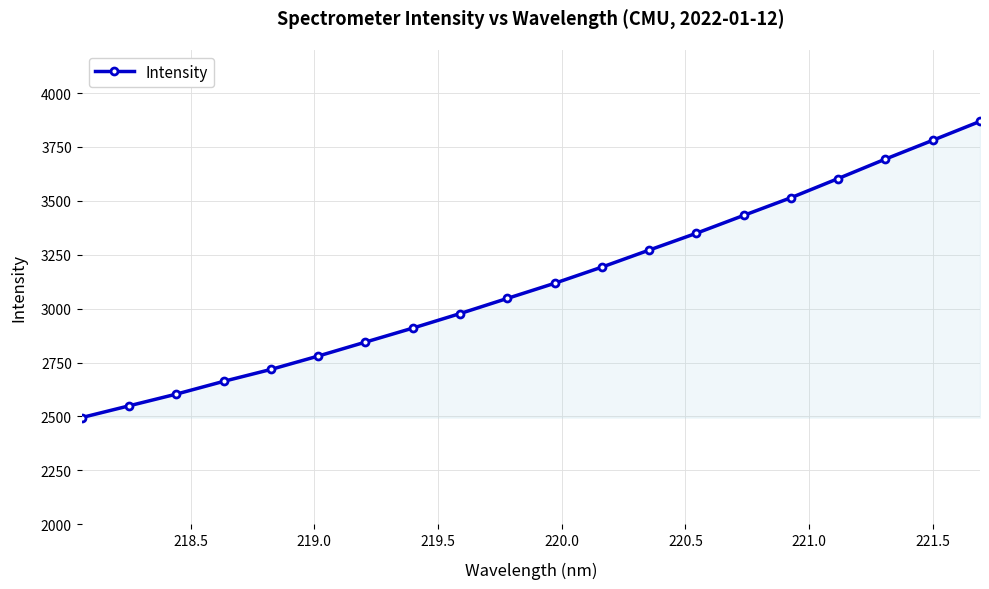

What is the difference between the maximum and minimum values?

1374.1